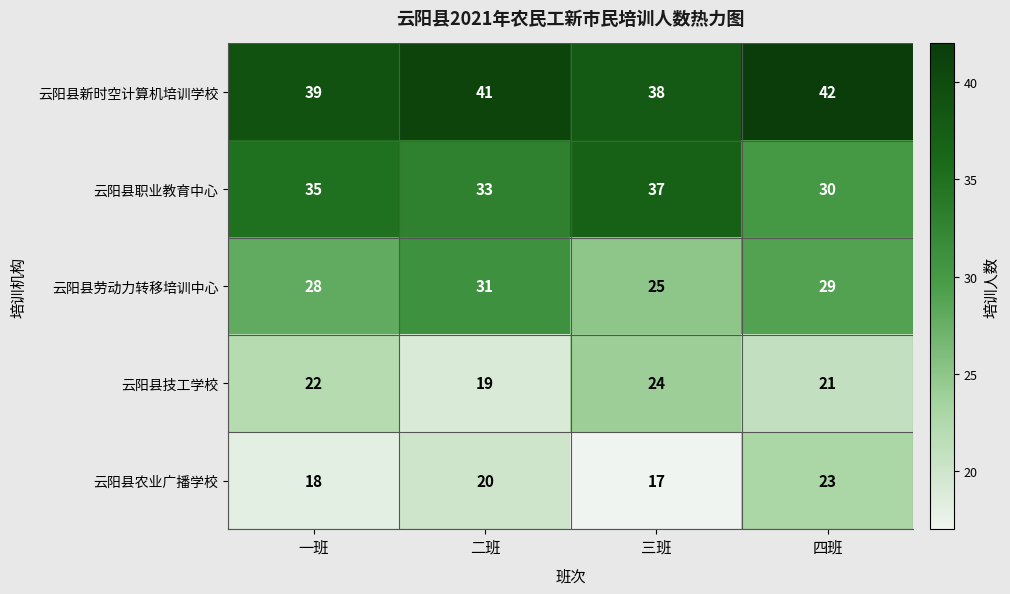

Rank the series by their maximum value, from lowest to highest.

云阳县农业广播学校, 云阳县技工学校, 云阳县劳动力转移培训中心, 云阳县职业教育中心, 云阳县新时空计算机培训学校